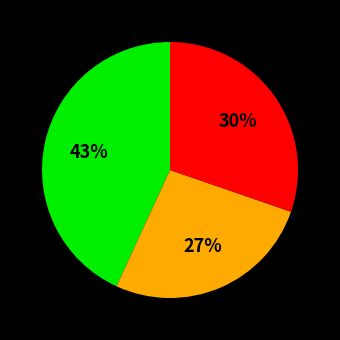

To the nearest percent, what is the average slice percentage?

33%